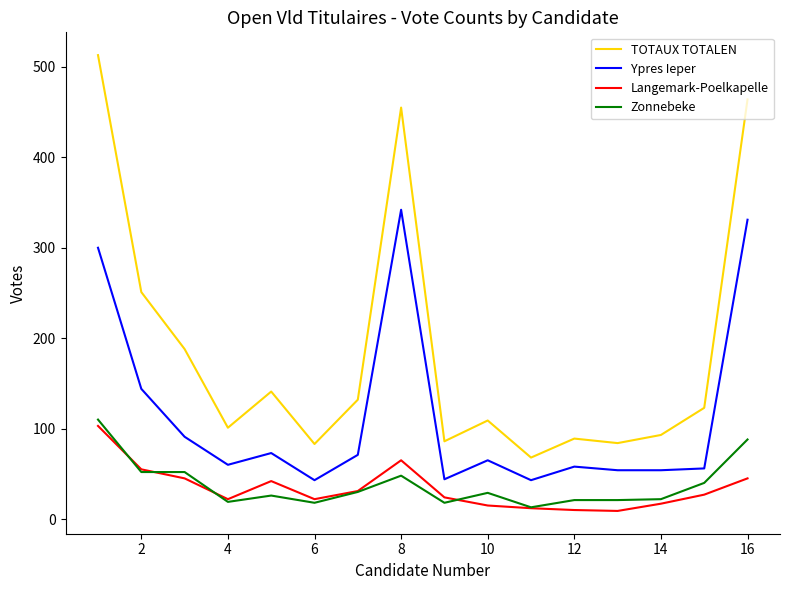

What is the difference between the maximum and minimum values in the Ypres Ieper series?

299